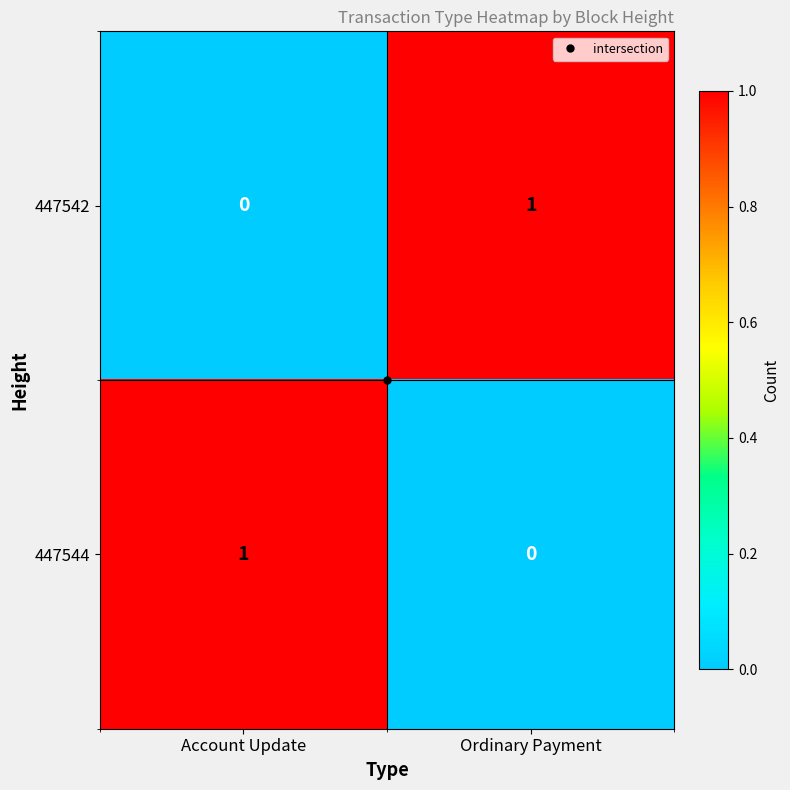

At which label does 447542 reach its peak?

Ordinary Payment